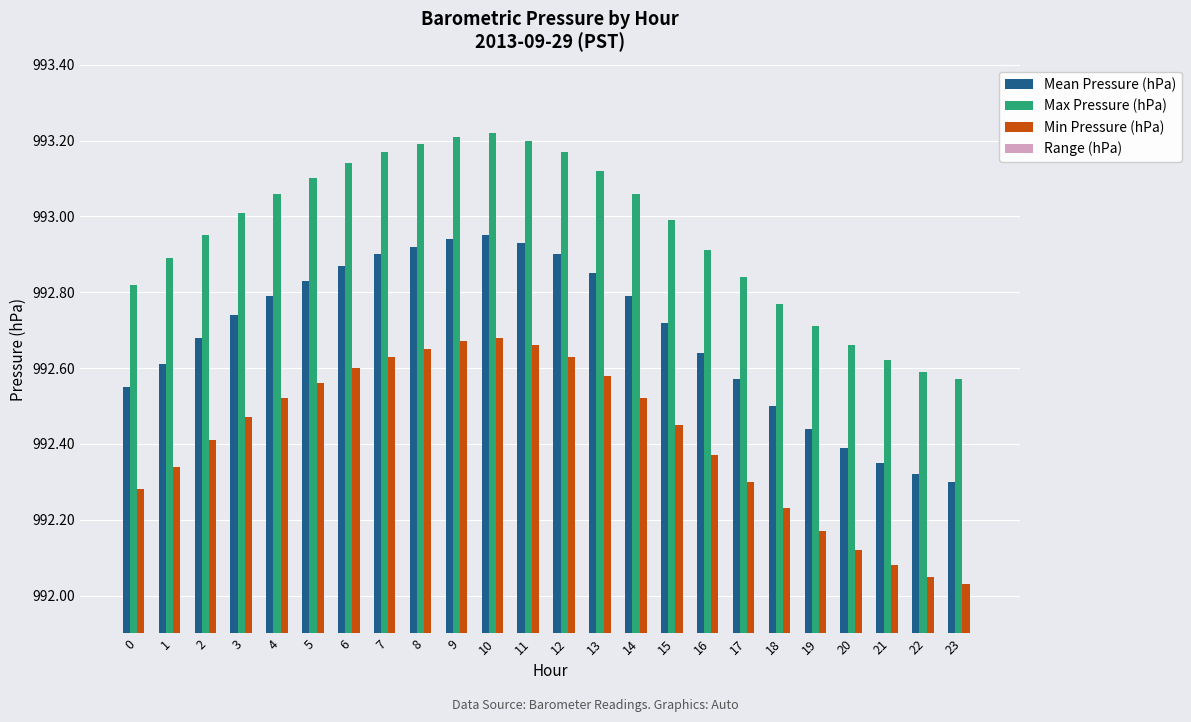

Is it true that Range (hPa) equals 0.8 at 19?

False